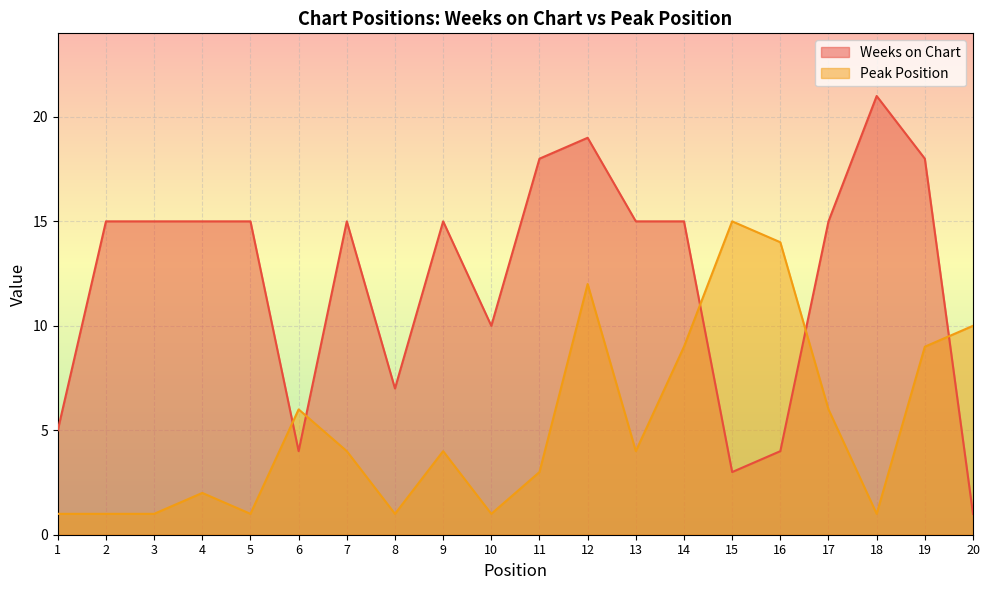

Which series has the widest spread of values?

Weeks on Chart